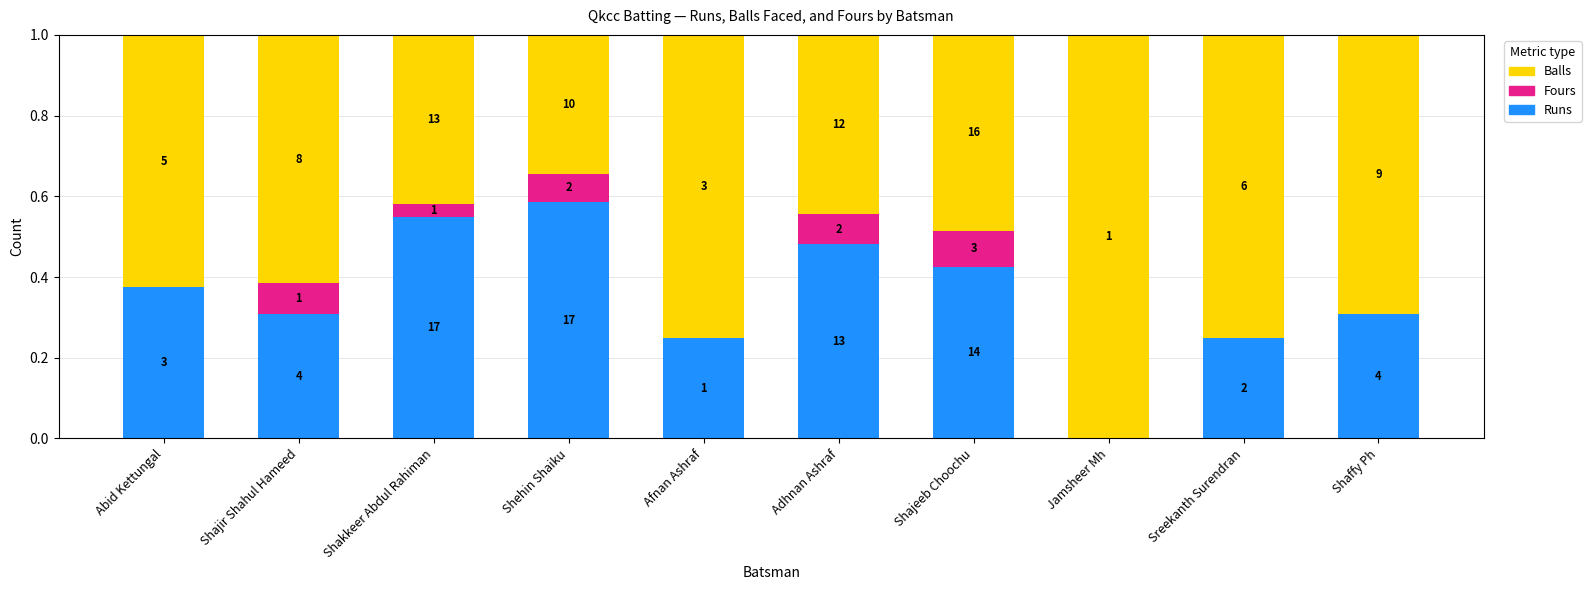

Does the chart contain stacked bars?

Yes